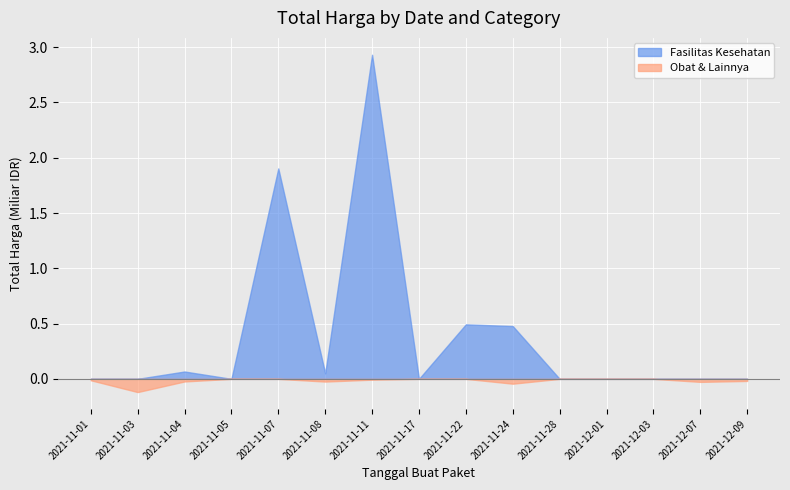

Is it true that Obat & Lainnya equals -0.0 at 2021-12-07?

True